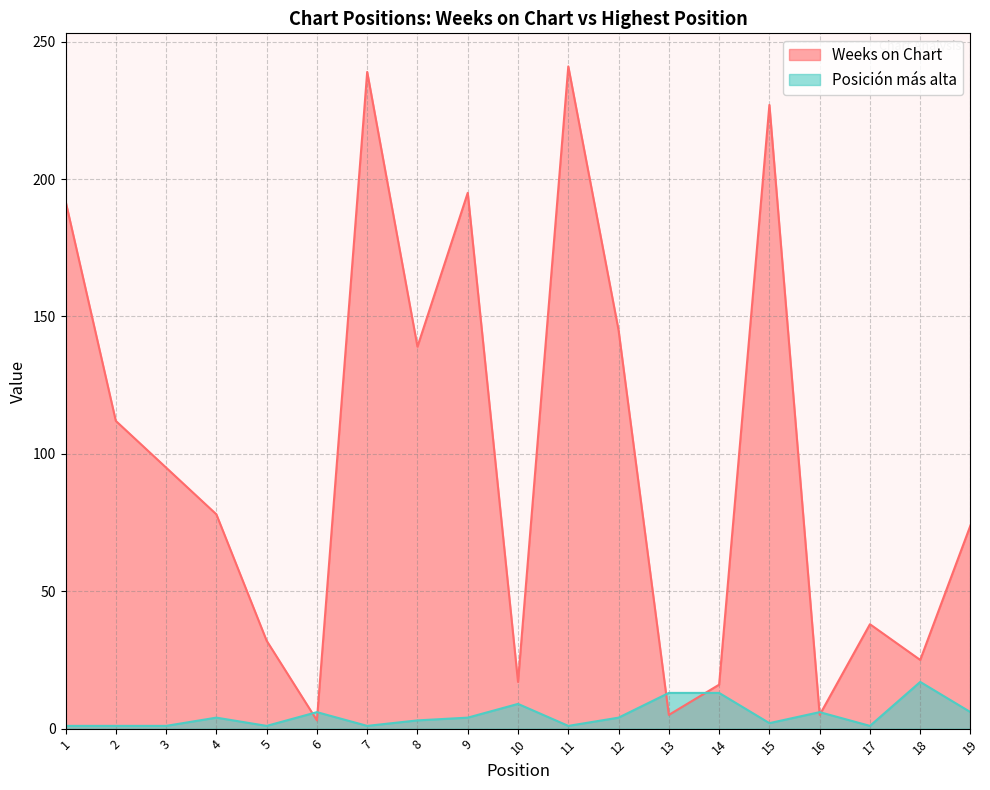

How many lines are shown in the chart?

2